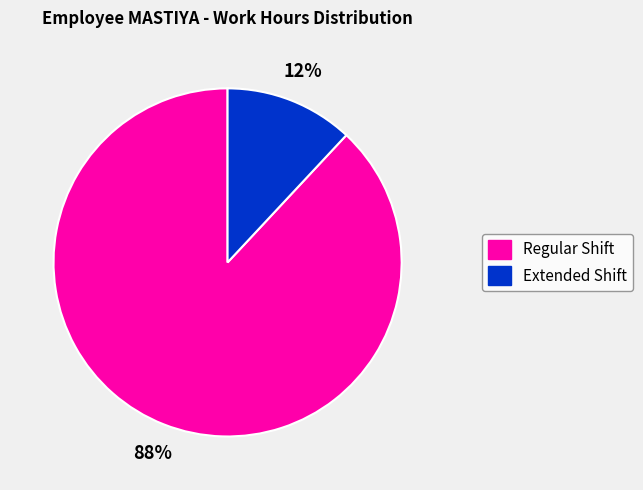

Is there a majority slice in this chart?

Yes